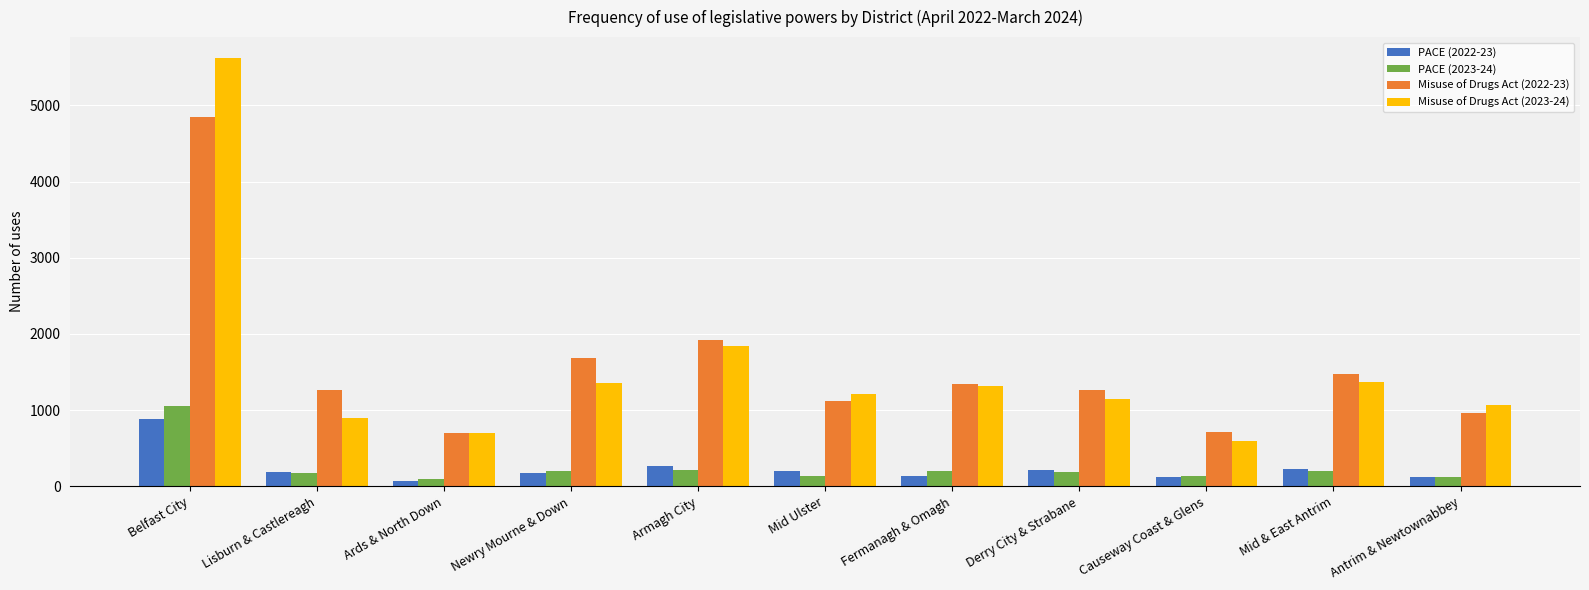

What is the value of the Misuse of Drugs Act (2022-23) bar at the 11th from the left?

958